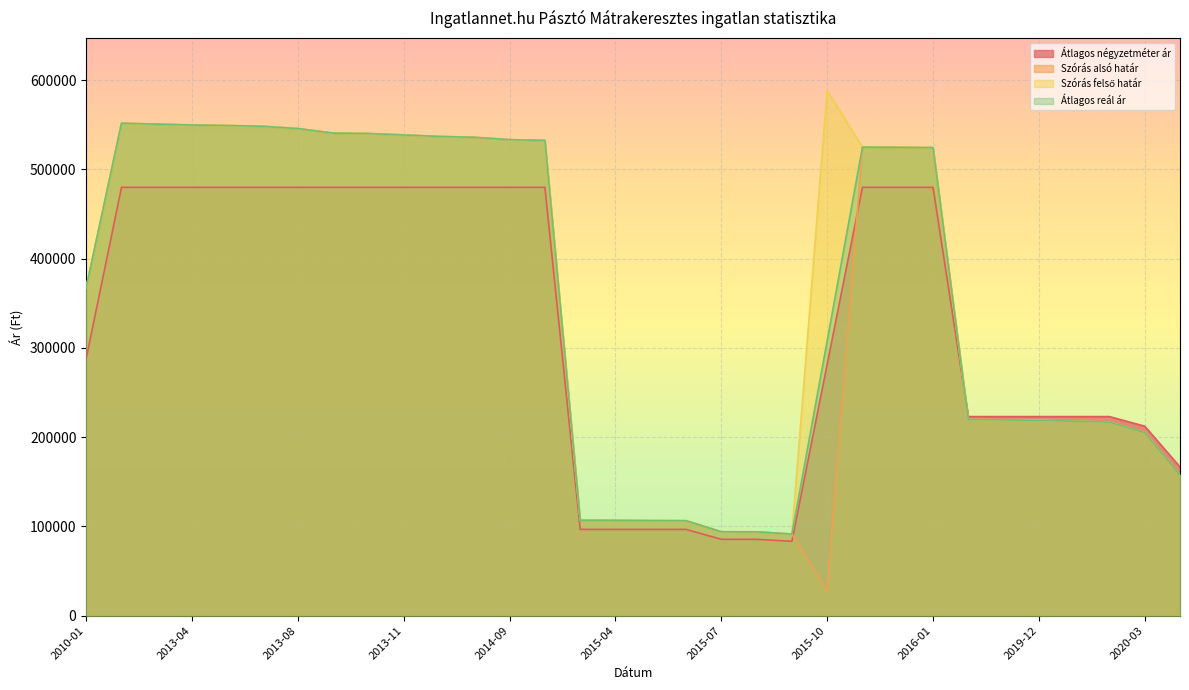

Where does the Szórás felső határ series first go above 524833?

2013-02